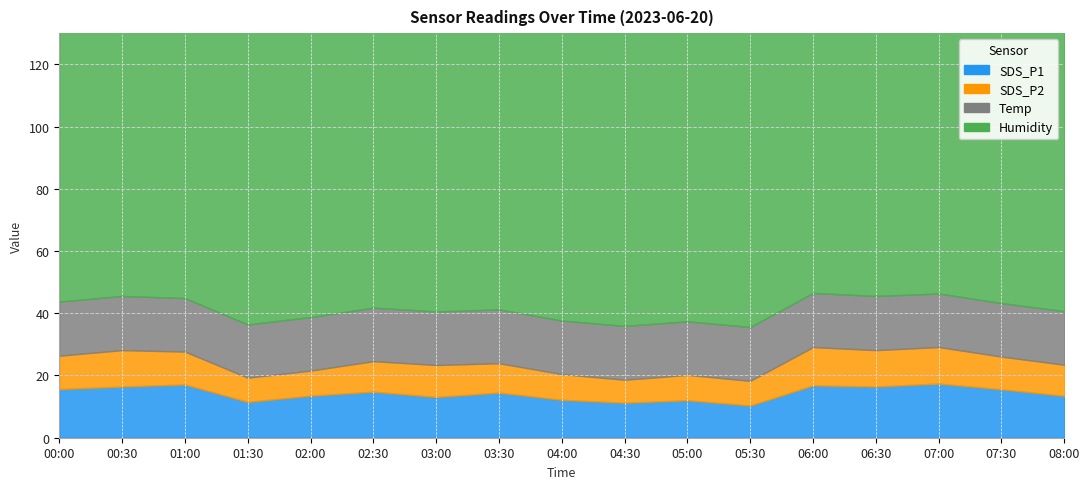

What is the label of the 13th point from the left?

06:00